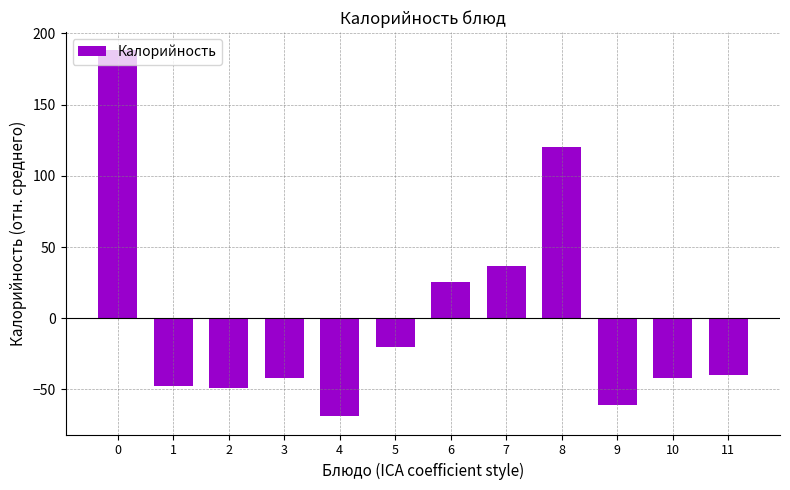

Reading left to right, extract all data points from this chart.

188.1	-47.7	-49.2	-42.0	-68.8	-20.4	25.5	36.8	120.5	-60.8	-42.0	-40.2